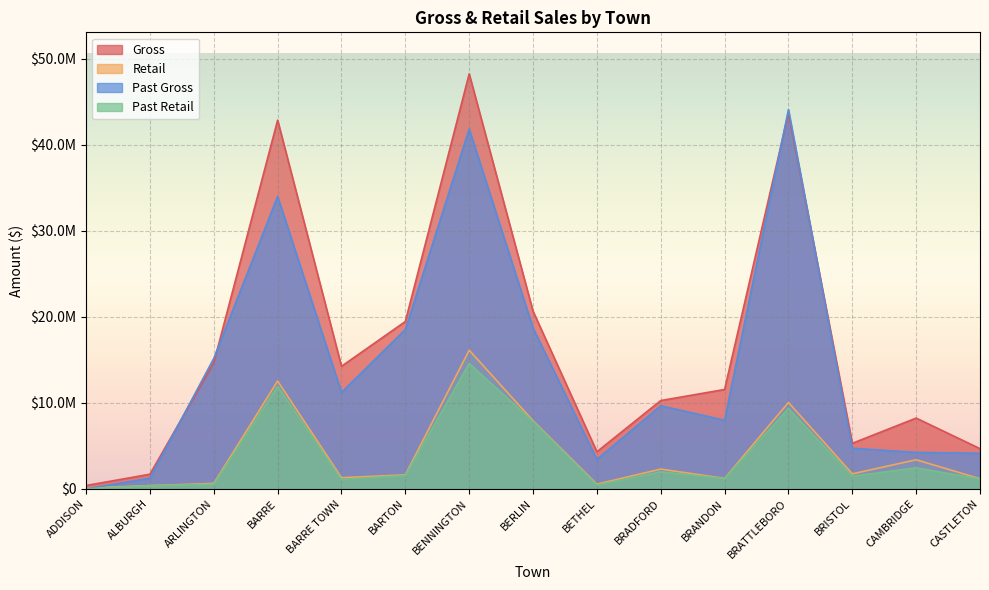

Between BENNINGTON and BETHEL, which is larger?

BENNINGTON